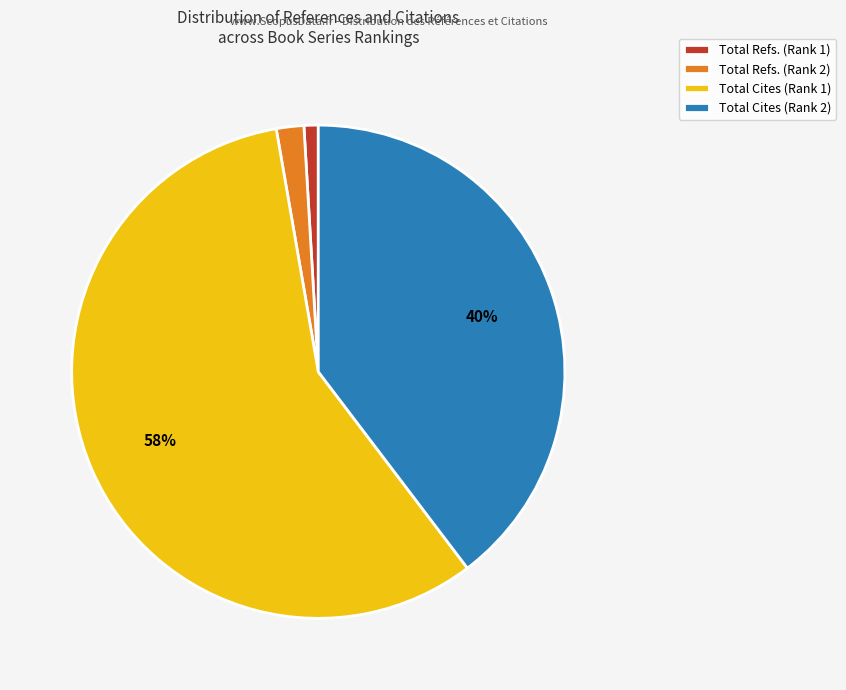

How many slices are in this pie chart?

4